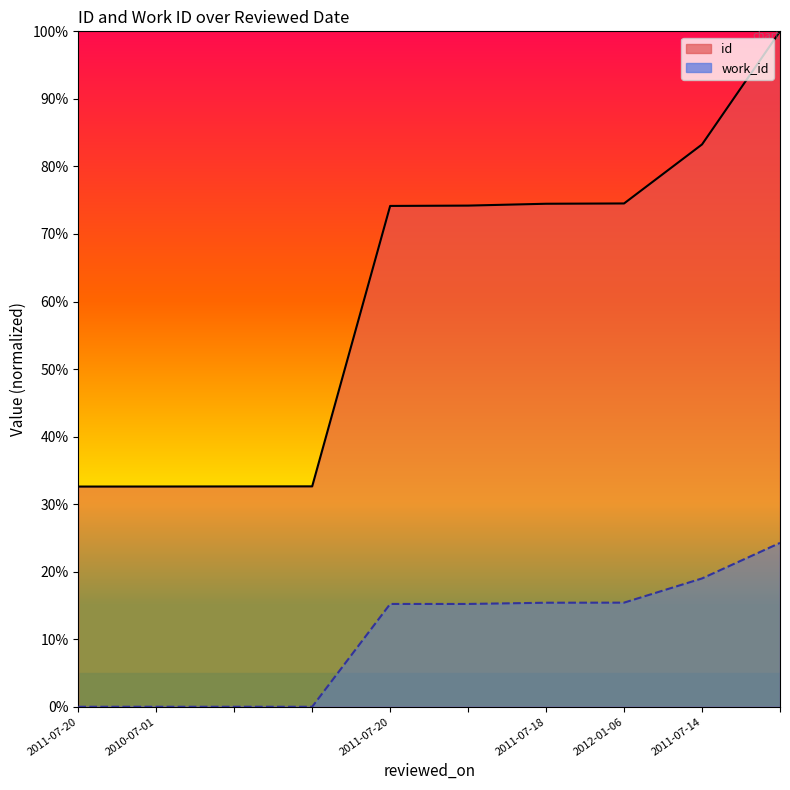

How many positive values does the work_id (line) series have?

6